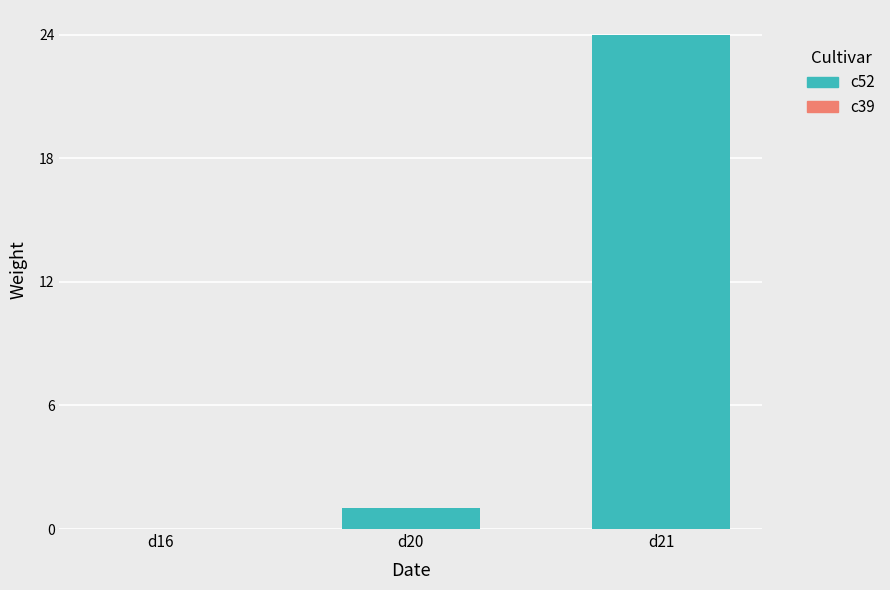

Does the chart contain stacked bars?

No